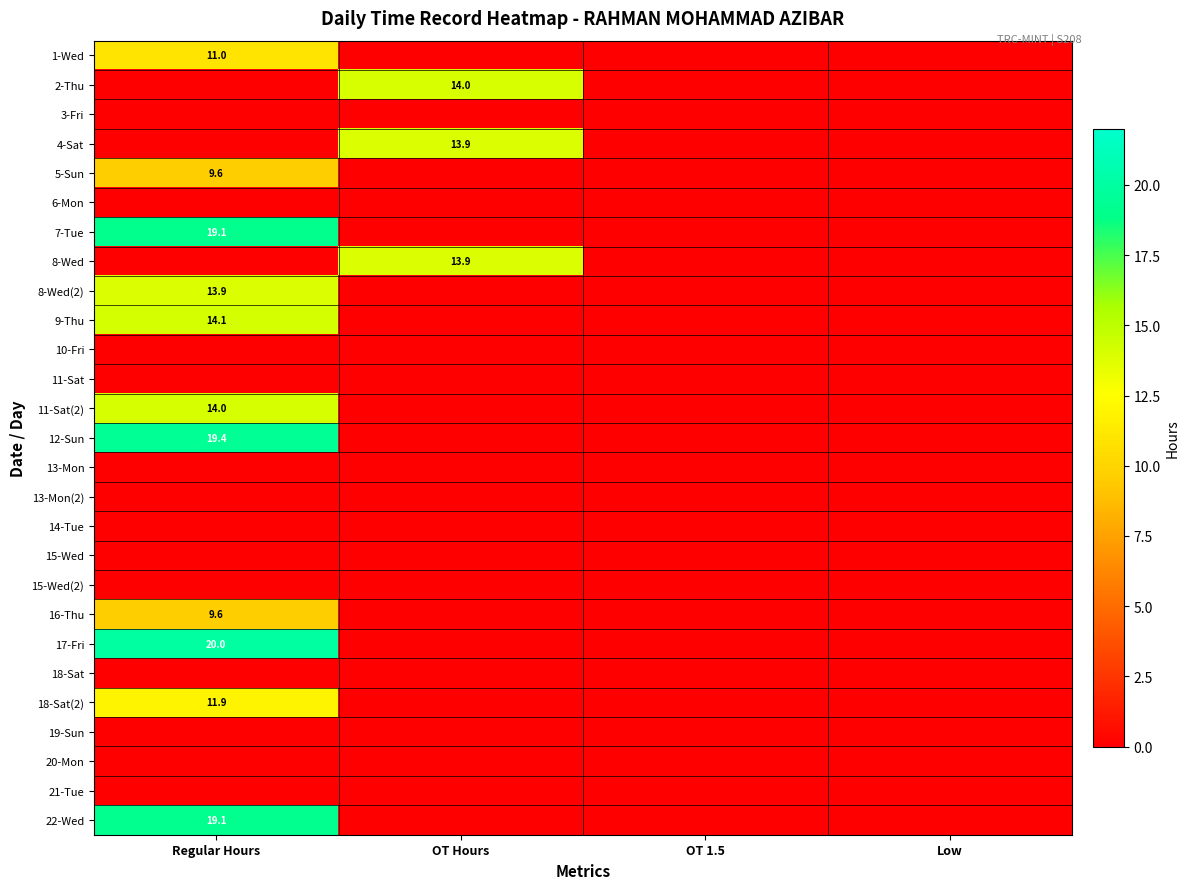

True or false: 12-Sun has a value of 6.8 at Regular Hours.

False